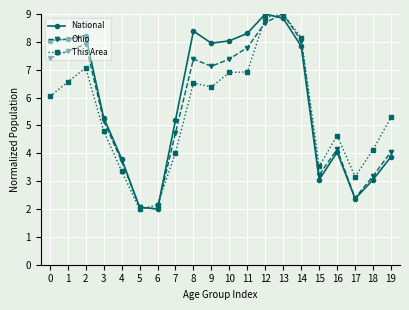

Which series ends up on top after the final intersection of National and Ohio?

Ohio